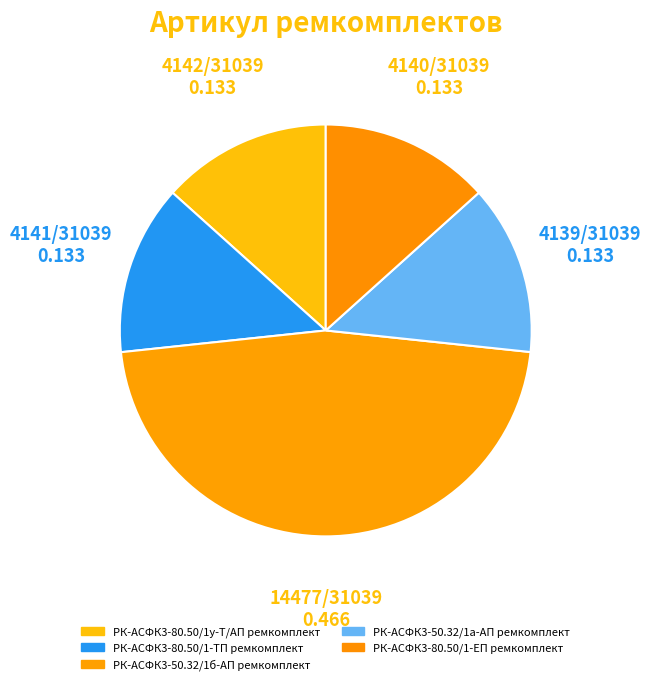

Count the number of slices in the pie.

5